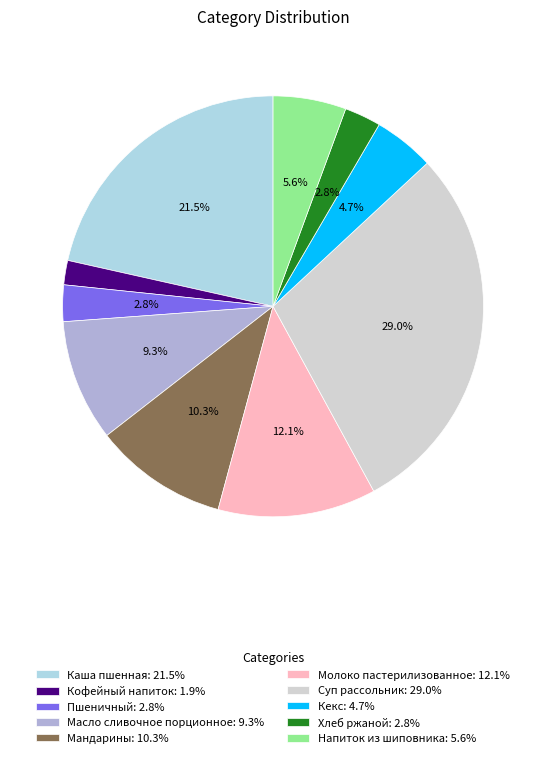

How many slices are in this pie chart?

10